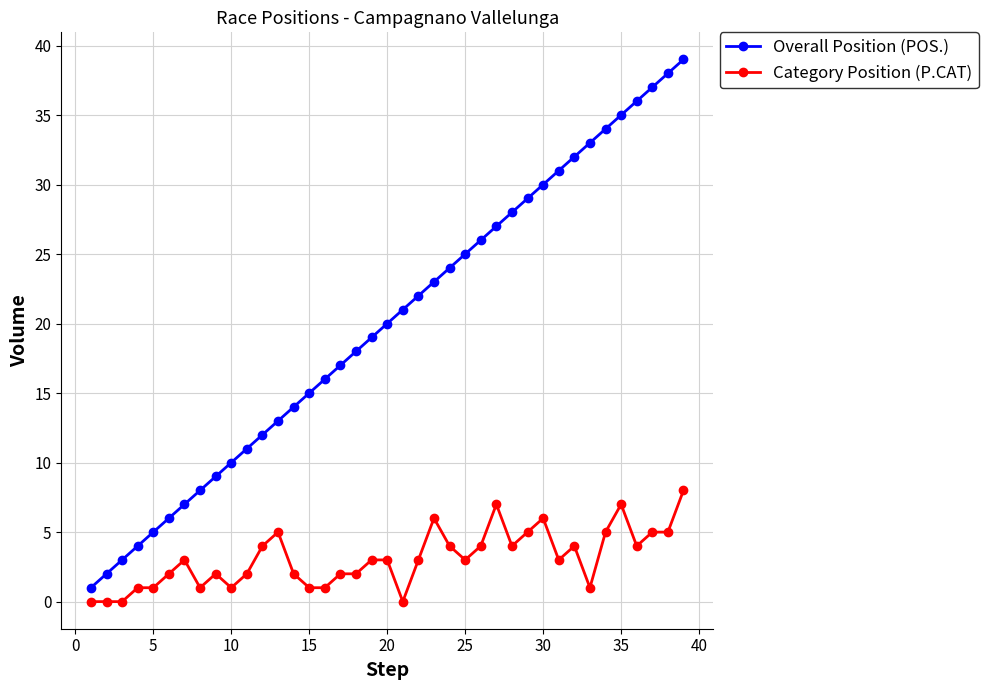

What is the difference between the maximum and minimum values in the Category Position (P.CAT) series?

8